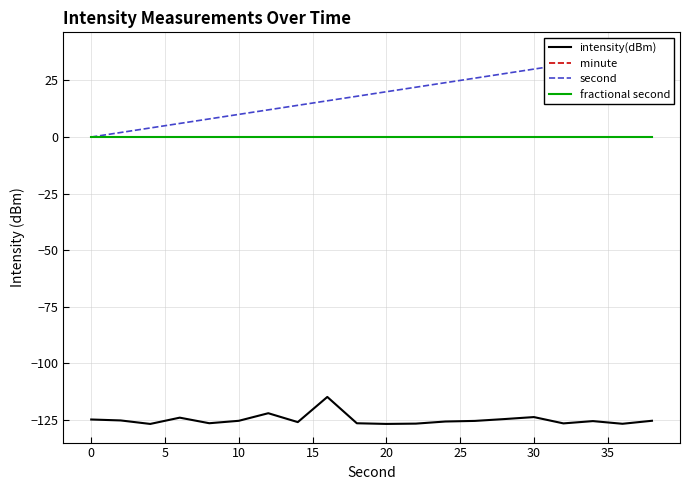

Reading left to right, extract all data points from this chart.

intensity(dBm): -124.7	-125.2	-126.7	-123.9	-126.4	-125.3	-122.0	-125.9	-114.8	-126.4	-126.7	-126.6	-125.6	-125.4	-124.6	-123.7	-126.5	-125.5	-126.6	-125.3
minute: 0.0	0.0	0.0	0.0	0.0	0.0	0.0	0.0	0.0	0.0	0.0	0.0	0.0	0.0	0.0	0.0	0.0	0.0	0.0	0.0
second: 0.0	2.0	4.0	6.0	8.0	10.0	12.0	14.0	16.0	18.0	20.0	22.0	24.0	26.0	28.0	30.0	32.0	34.0	36.0	38.0
fractional second: 0.0	0.0	0.0	0.0	0.0	0.0	0.0	0.0	0.0	0.0	0.0	0.0	0.0	0.0	0.0	0.0	0.0	0.0	0.0	0.0